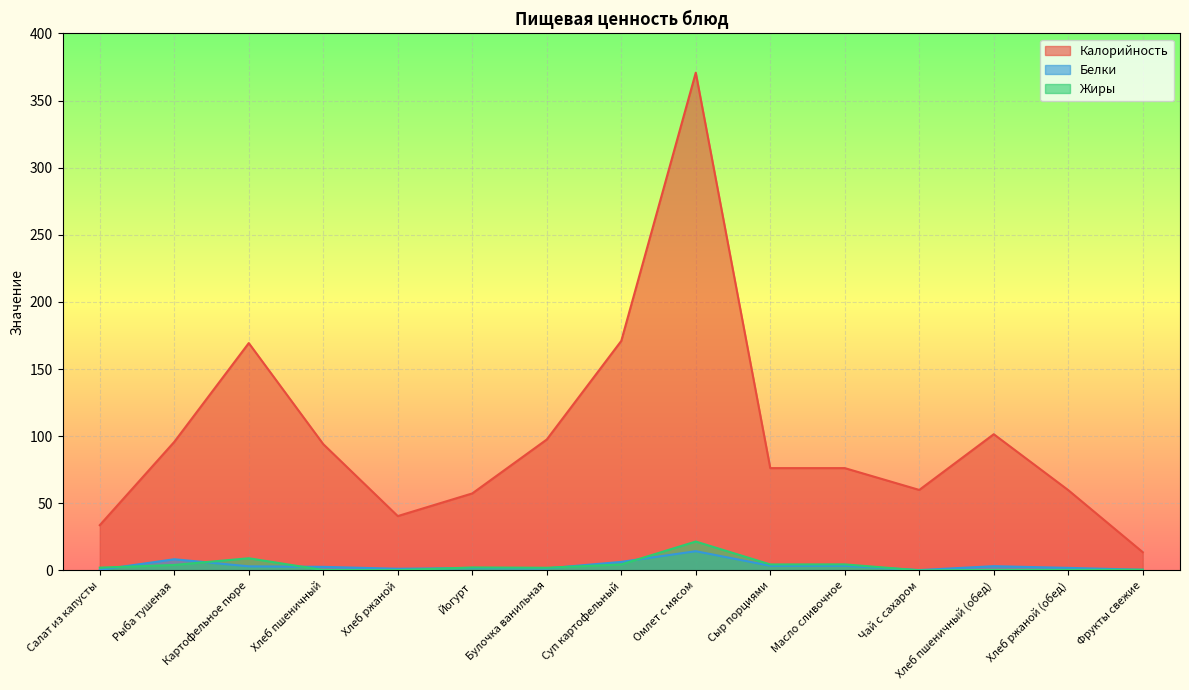

Which has a higher value, Хлеб ржаной or Рыба тушеная?

Рыба тушеная